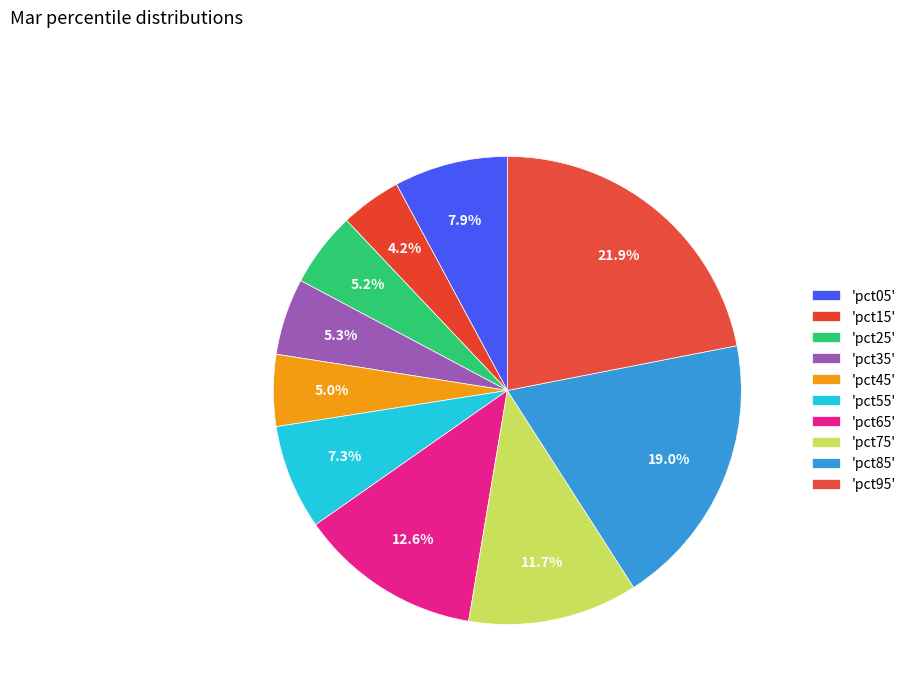

How many segments does this pie chart have?

10